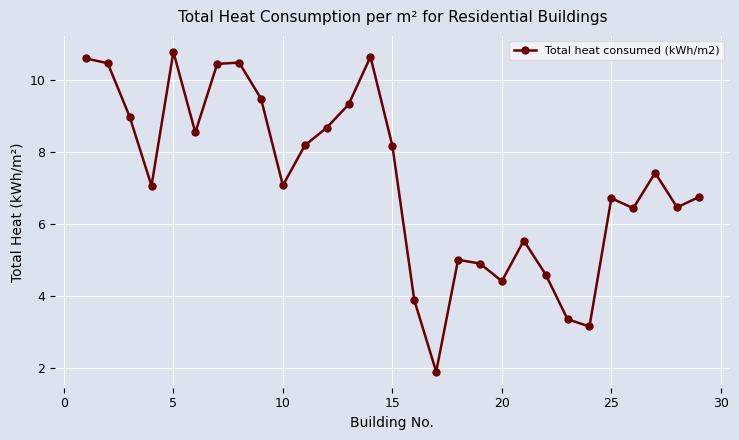

What is the sum of all values?

209.3